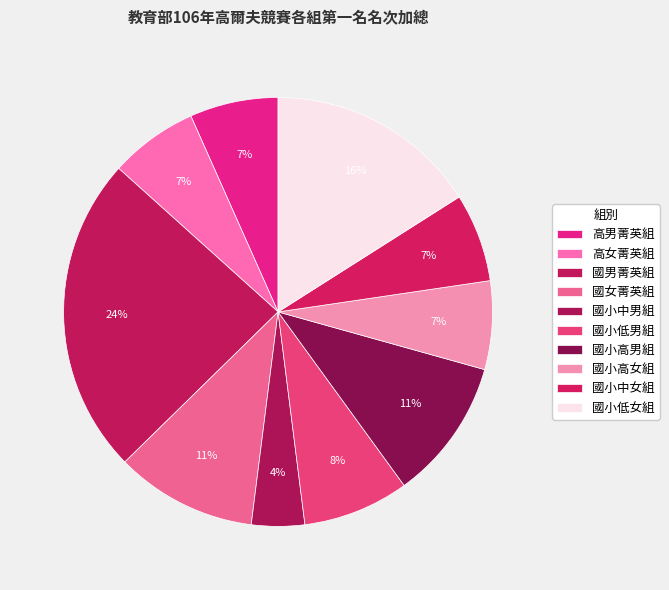

What portion of the pie excludes 高女菁英組?

93.3%